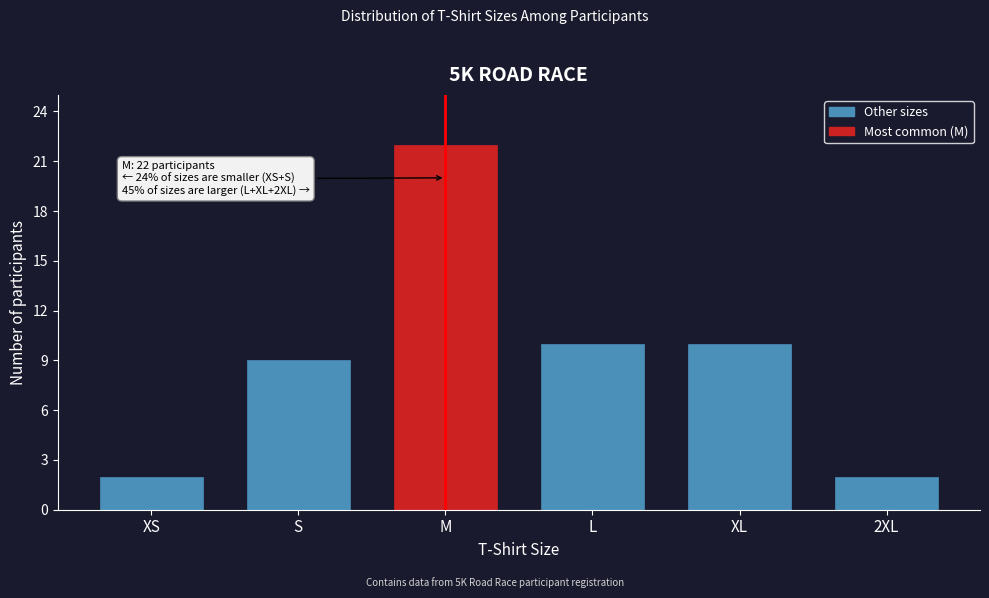

Reading left to right, extract all data points from this chart.

XS=2	S=9	M=22	L=10	XL=10	2XL=2